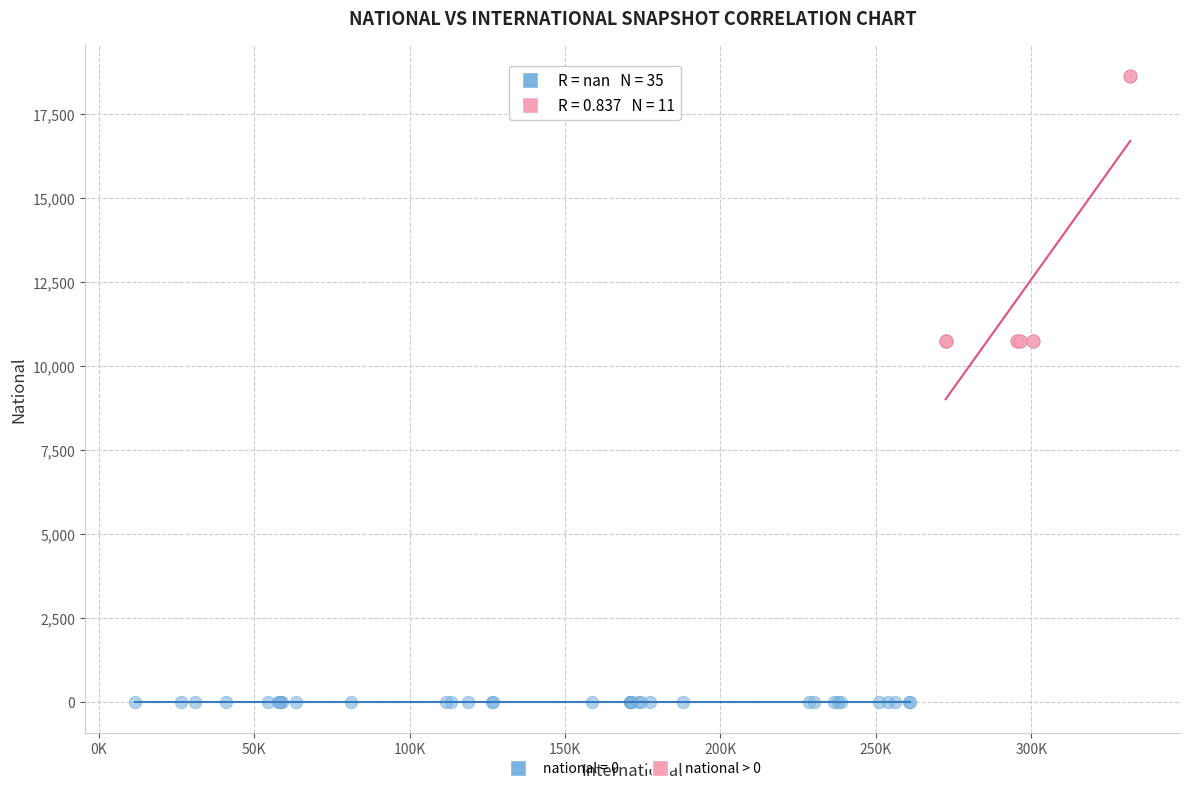

Which series reaches the maximum Y coordinate?

national > 0